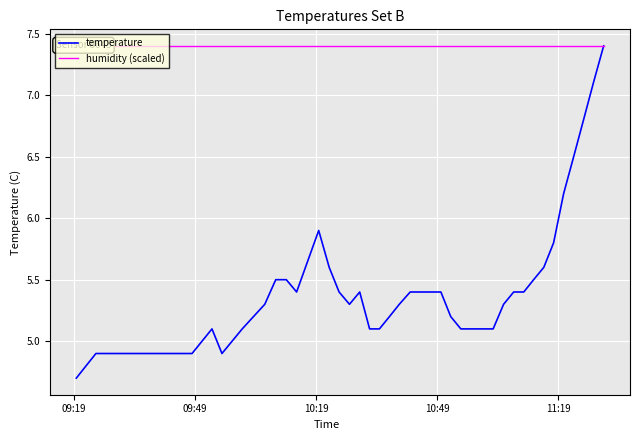

Reading left to right, transcribe all the data shown in this chart.

temperature: 4.7	4.8	4.9	4.9	5.0	5.1	4.9	5.1	5.3	5.5	5.5	5.4	5.9	5.6	5.4	5.3	5.4	5.1	5.1	5.2	5.3	5.4	5.4	5.4	5.2	5.1	5.1	5.1	5.1	5.3	5.4	5.4	5.5	5.6	5.8	6.2	6.5	6.8	7.1	7.4
humidity (scaled): 7.4	7.4	7.4	7.4	7.4	7.4	7.4	7.4	7.4	7.4	7.4	7.4	7.4	7.4	7.4	7.4	7.4	7.4	7.4	7.4	7.4	7.4	7.4	7.4	7.4	7.4	7.4	7.4	7.4	7.4	7.4	7.4	7.4	7.4	7.4	7.4	7.4	7.4	7.4	7.4